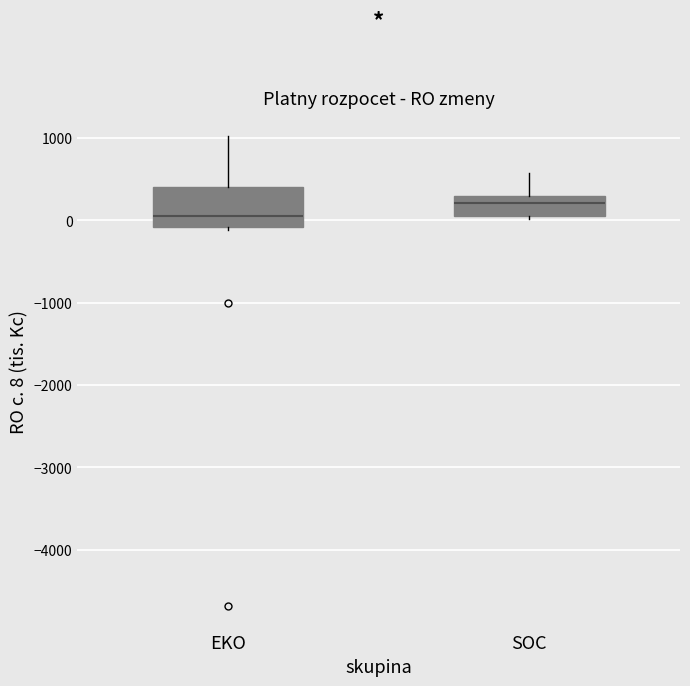

Reading left to right, read every box against the y-axis: the position of its median line, the range the box covers, and the ends of its whiskers. The values are not printed on the chart, so give them approximately, as read against the axis.

EKO: median 100, box -100 to 400, whiskers -100 (just below the box's lower edge) to 1000
SOC: median 200, box 100 to 300, whiskers 0 to 600